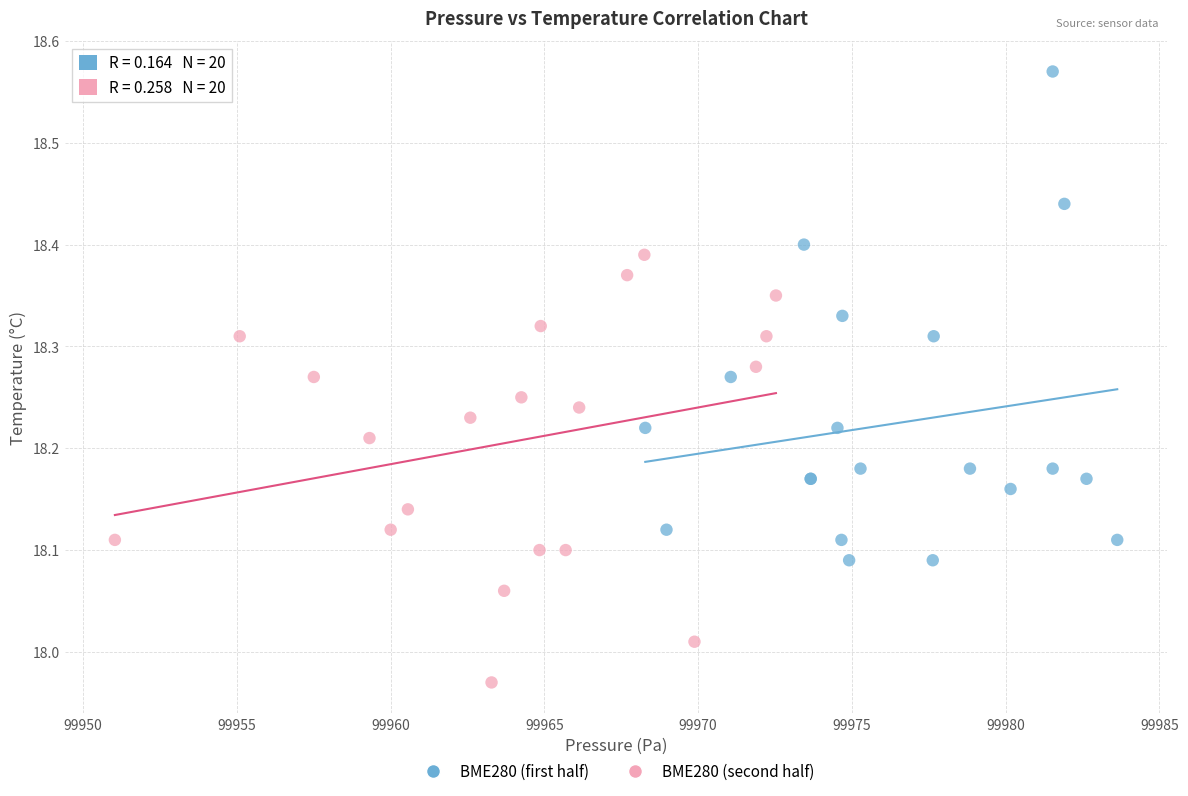

What are all the series names shown in the legend?

BME280 (first half), BME280 (second half)